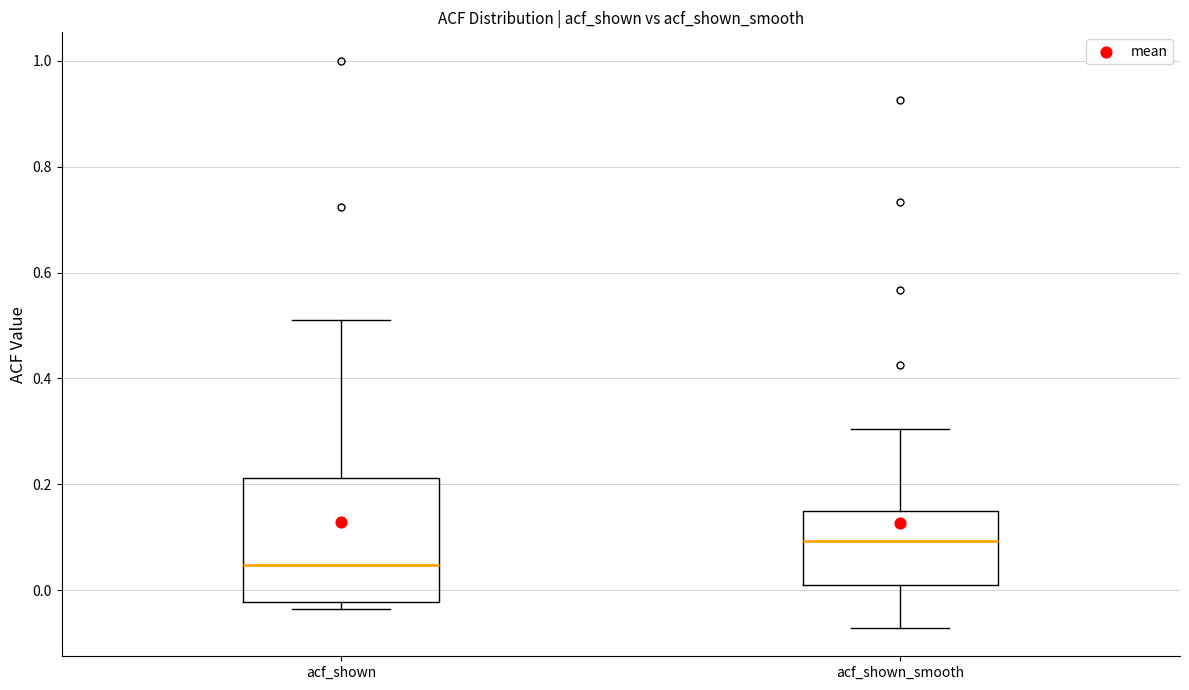

Reading left to right, transcribe this box plot: for each box, give where its median line is, the range the box spans, and where its two whiskers end, as read against the y-axis. The values are not printed on the chart, so give them approximately, as read against the axis.

acf_shown: median 0.04, box -0.02 to 0.22, whiskers -0.04 to 0.52
acf_shown_smooth: median 0.10, box 0.02 to 0.14, whiskers -0.08 to 0.30